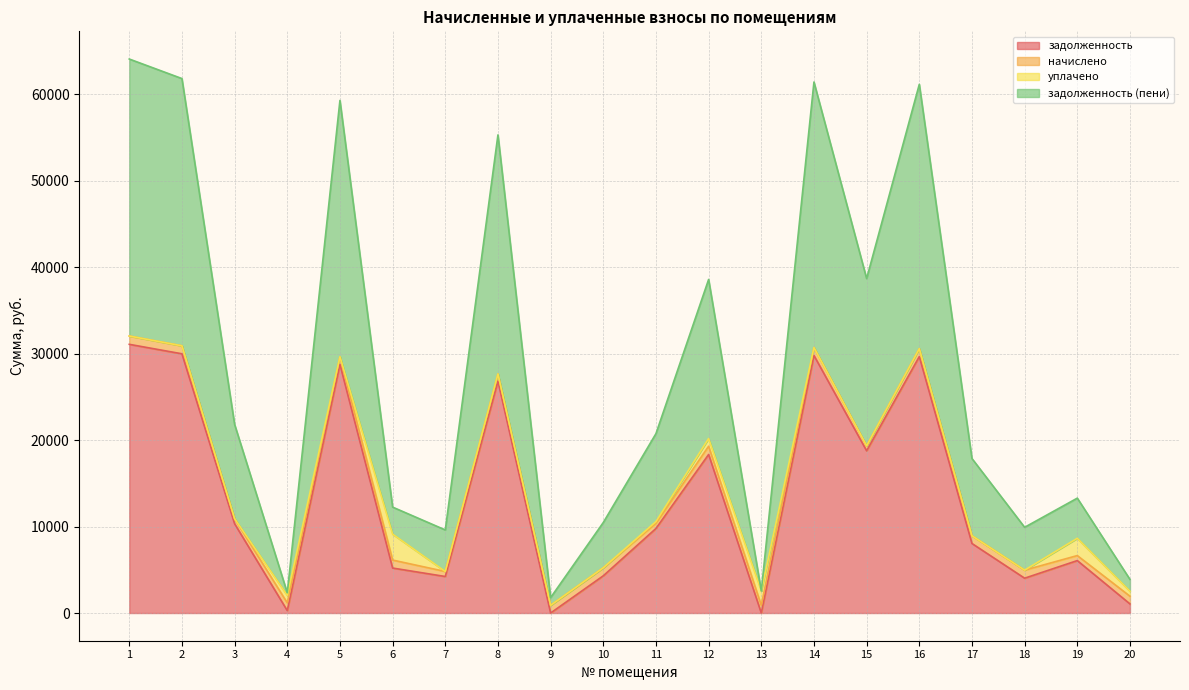

List the labels in order of задолженность value, smallest first.

9, 13, 4, 20, 18, 7, 10, 6, 19, 17, 11, 3, 12, 15, 8, 5, 16, 14, 2, 1